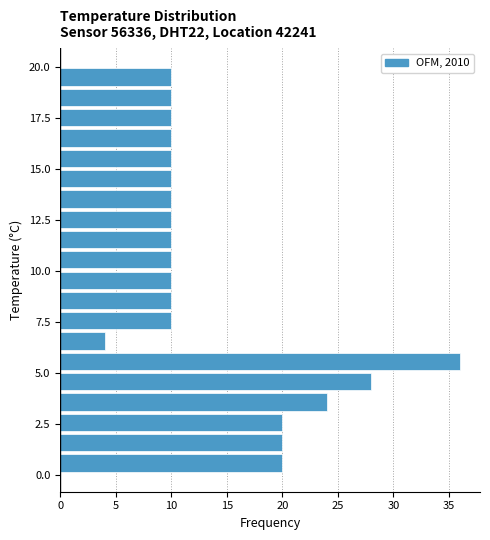

Read against the y-axis, roughly where is the centre of the longest bar?

5.5